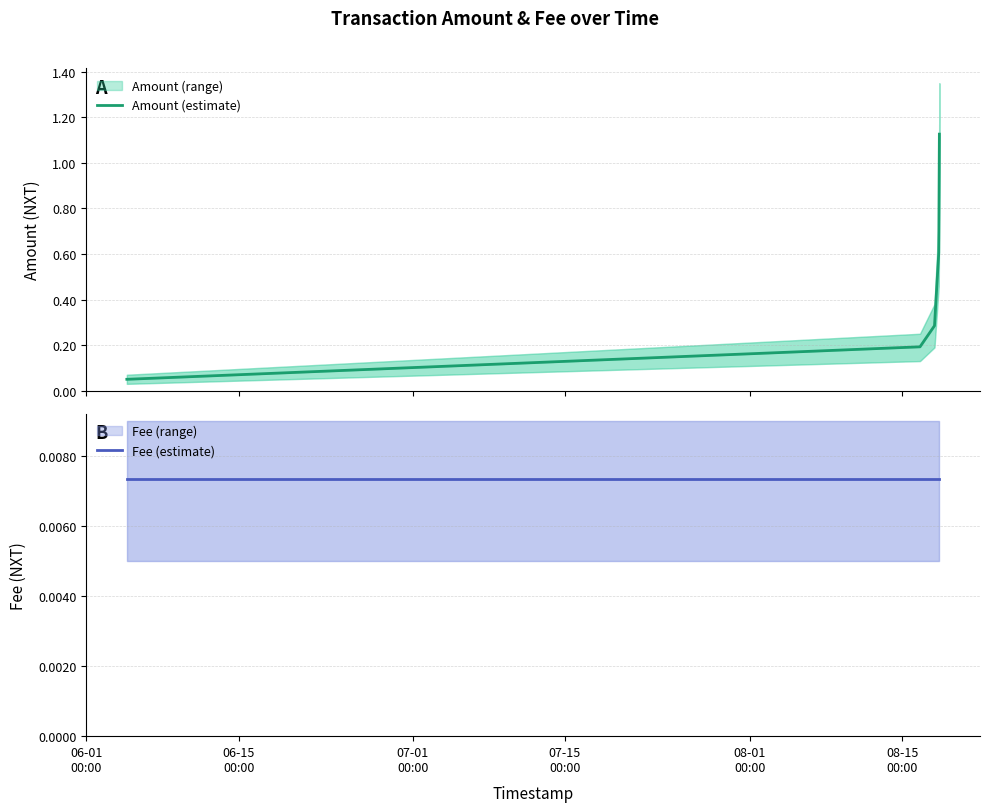

What is the lowest value of the Amount (estimate) series?

0.1